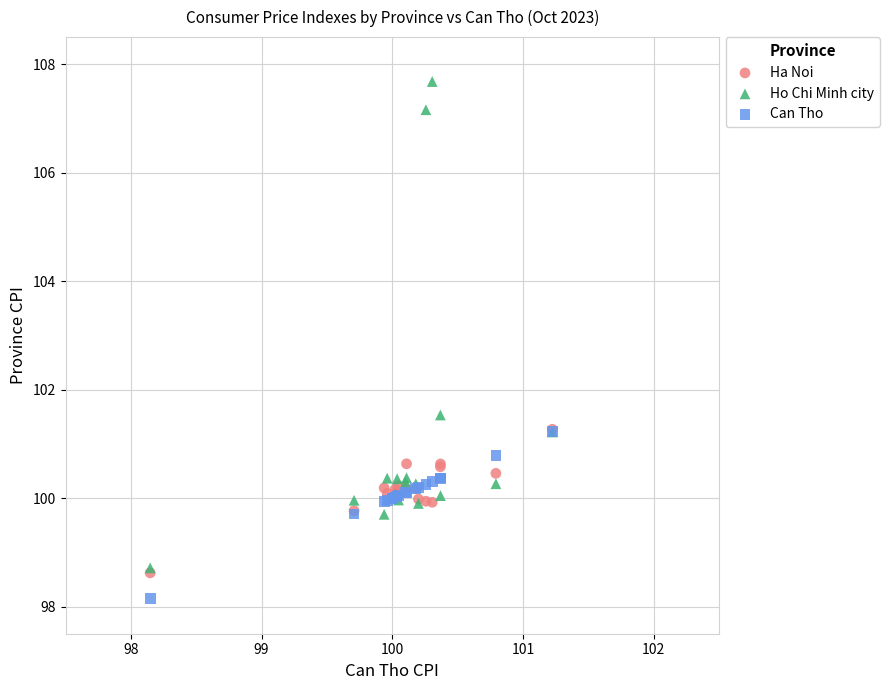

Which series contains the highest Y value?

Ho Chi Minh city